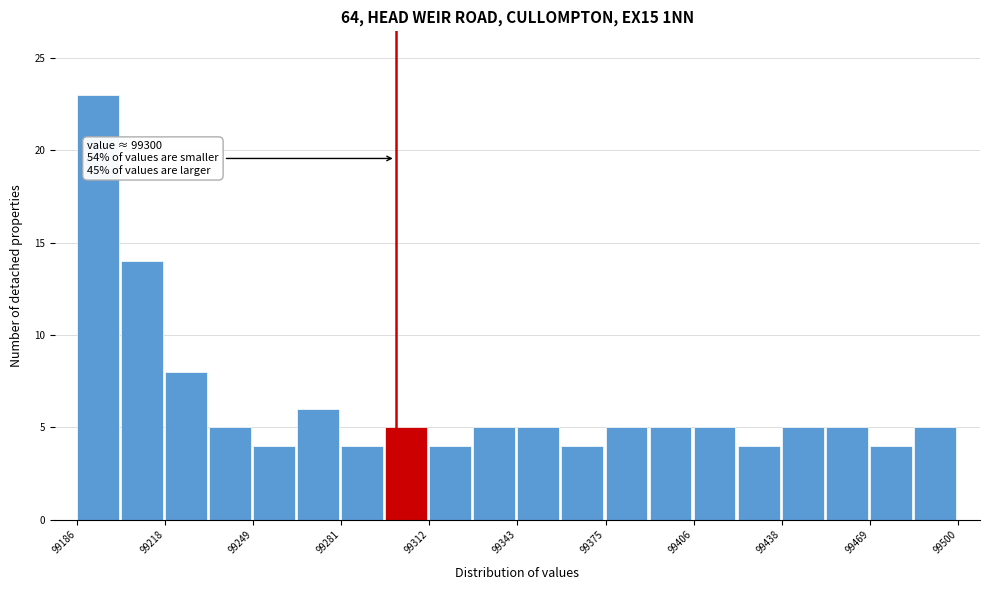

Read against the x-axis, roughly where is the centre of the tallest bar?

99195